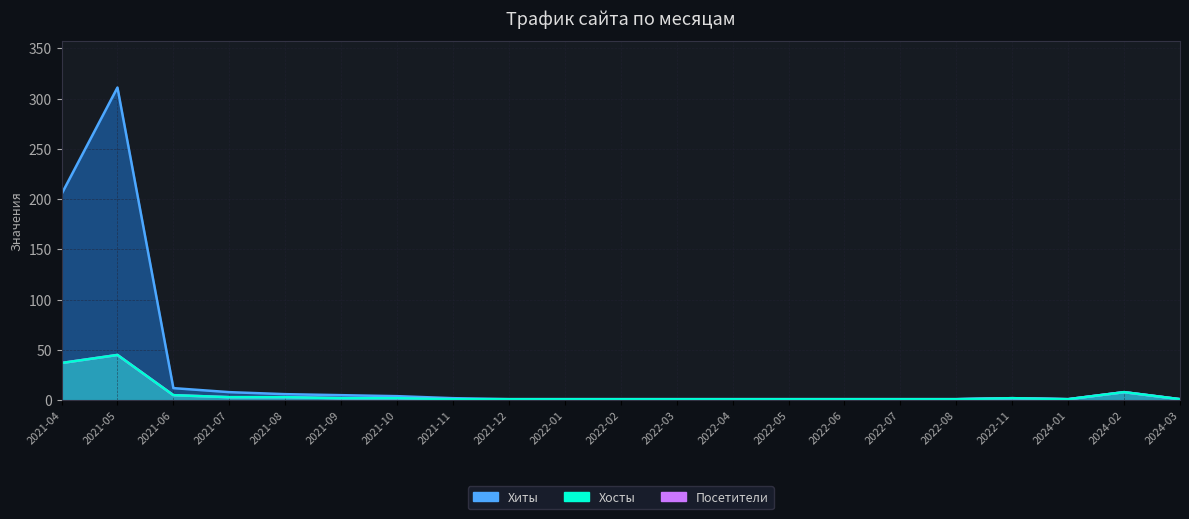

How many interior local peaks does the Хиты series have?

1